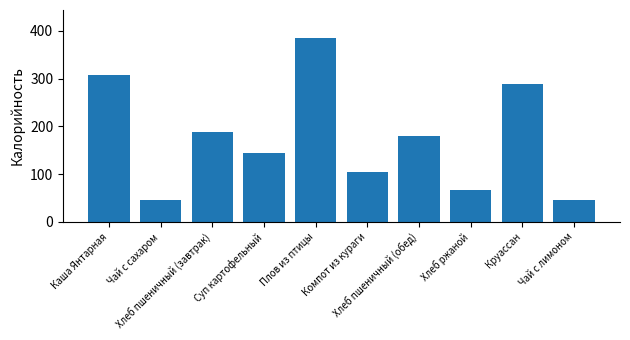

Where is the data nearest to the value 215?

Хлеб пшеничный (завтрак)